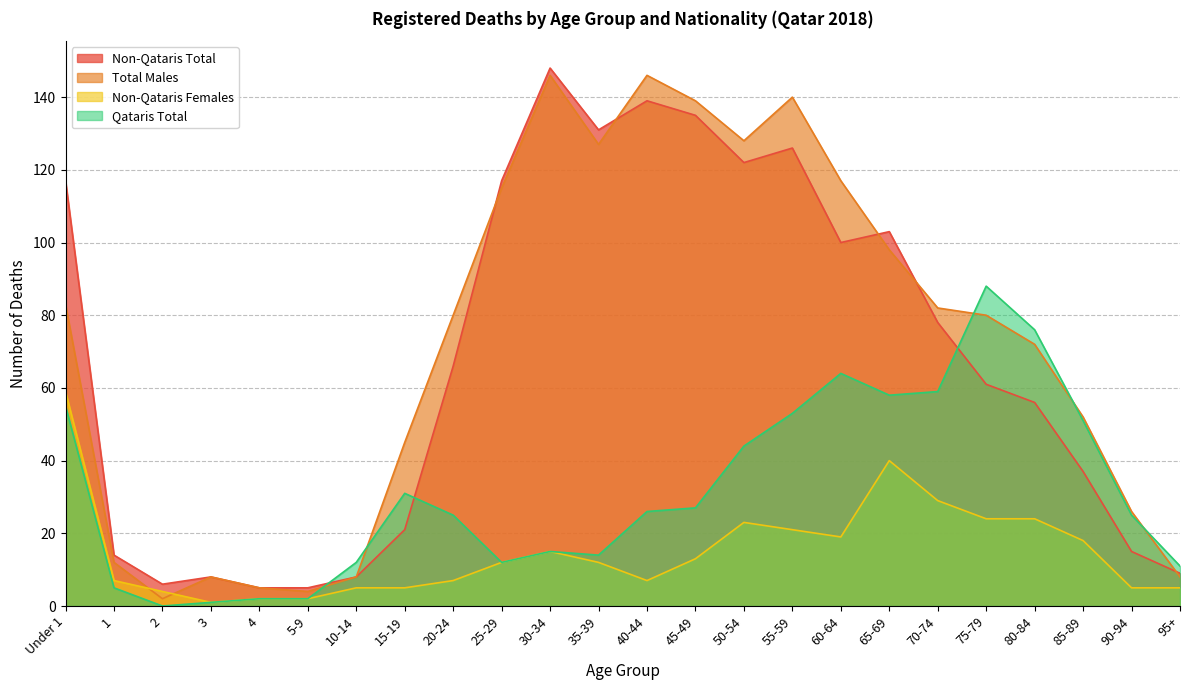

Which series has the widest spread of values?

Total Males